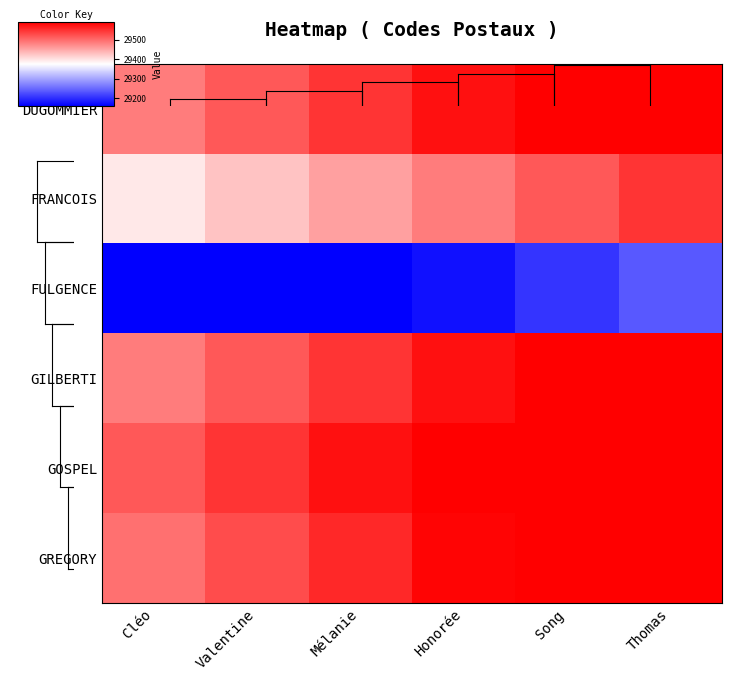

Reading left to right, what are all the values shown in this chart?

DUGOMMIER: Cléo=29485	Valentine=29515	Mélanie=29545	Honorée=29575	Song=29590	Thomas=29590
FRANCOIS: Cléo=29395	Valentine=29425	Mélanie=29455	Honorée=29485	Song=29515	Thomas=29545
FULGENCE: Cléo=29160	Valentine=29160	Mélanie=29160	Honorée=29175	Song=29205	Thomas=29235
GILBERTI: Cléo=29485	Valentine=29515	Mélanie=29545	Honorée=29575	Song=29590	Thomas=29590
GOSPEL: Cléo=29515	Valentine=29545	Mélanie=29575	Honorée=29590	Song=29590	Thomas=29590
GREGORY: Cléo=29495	Valentine=29525	Mélanie=29555	Honorée=29585	Song=29590	Thomas=29590